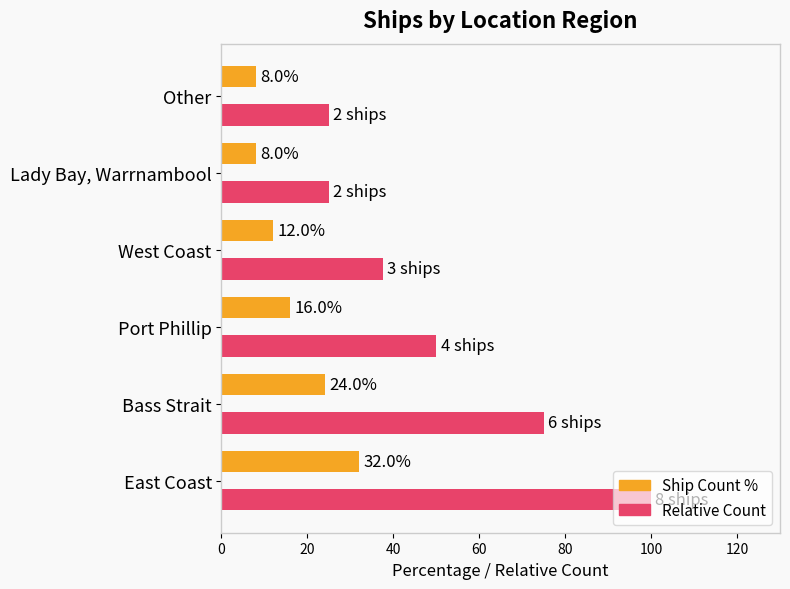

The Ship Count % series shows 24.0 at Bass Strait. True or false?

True